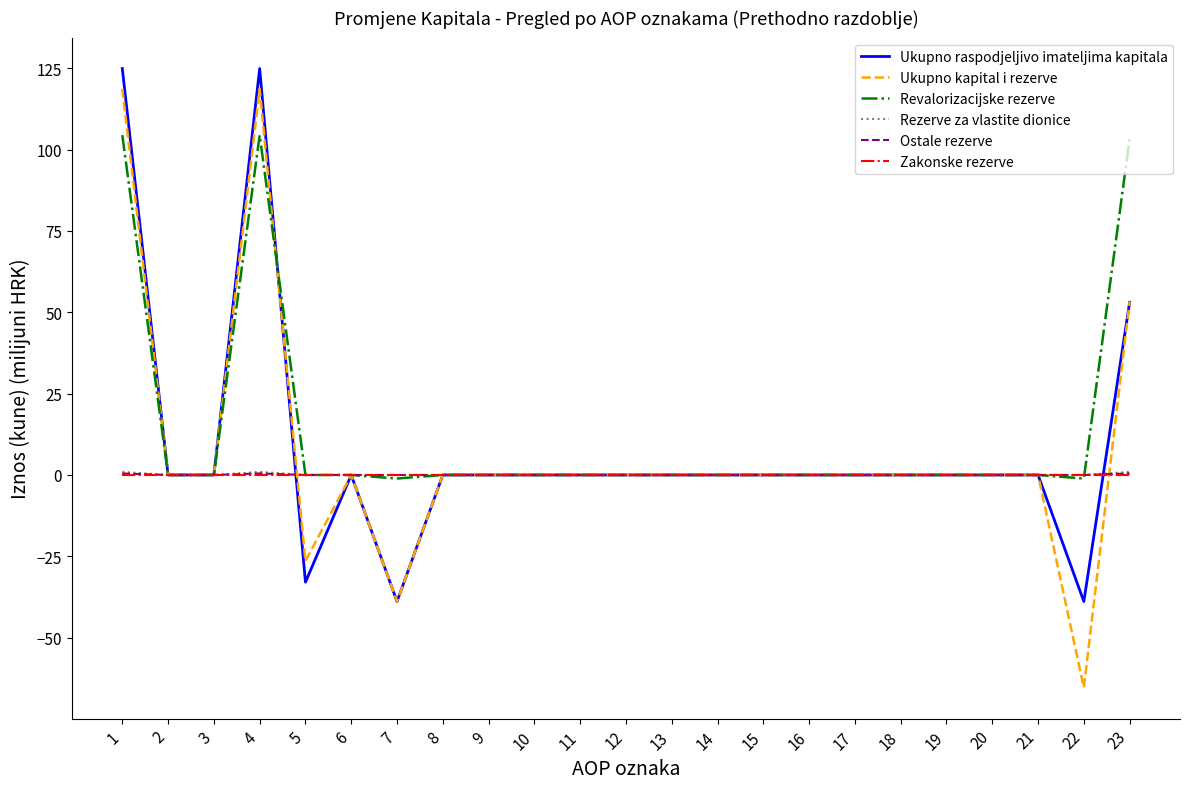

Which series has the largest range (max minus min)?

Ukupno kapital i rezerve